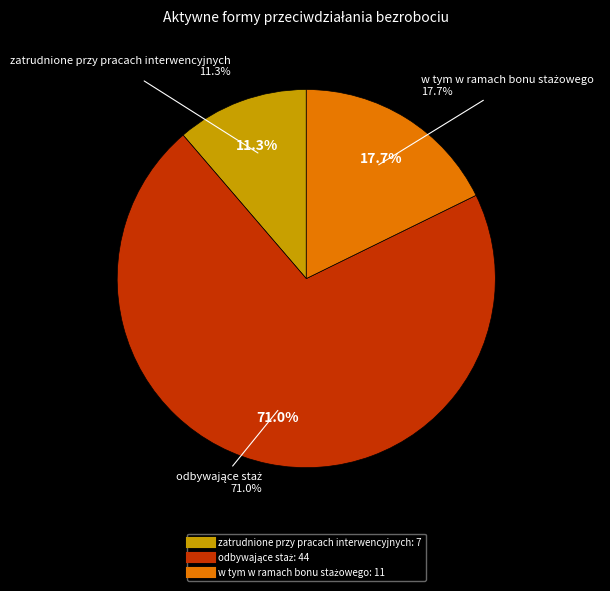

How many slices are in this pie chart?

3